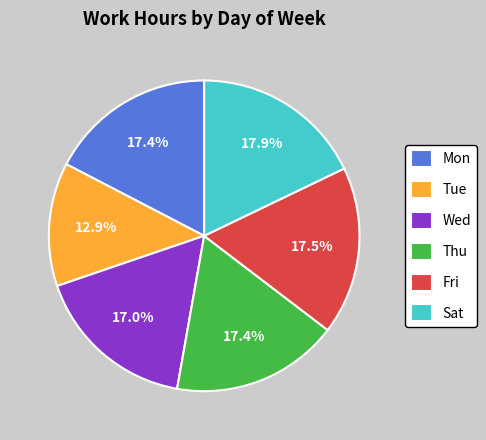

Approximately how many times larger is the value at Thu compared to Sat?

1.0